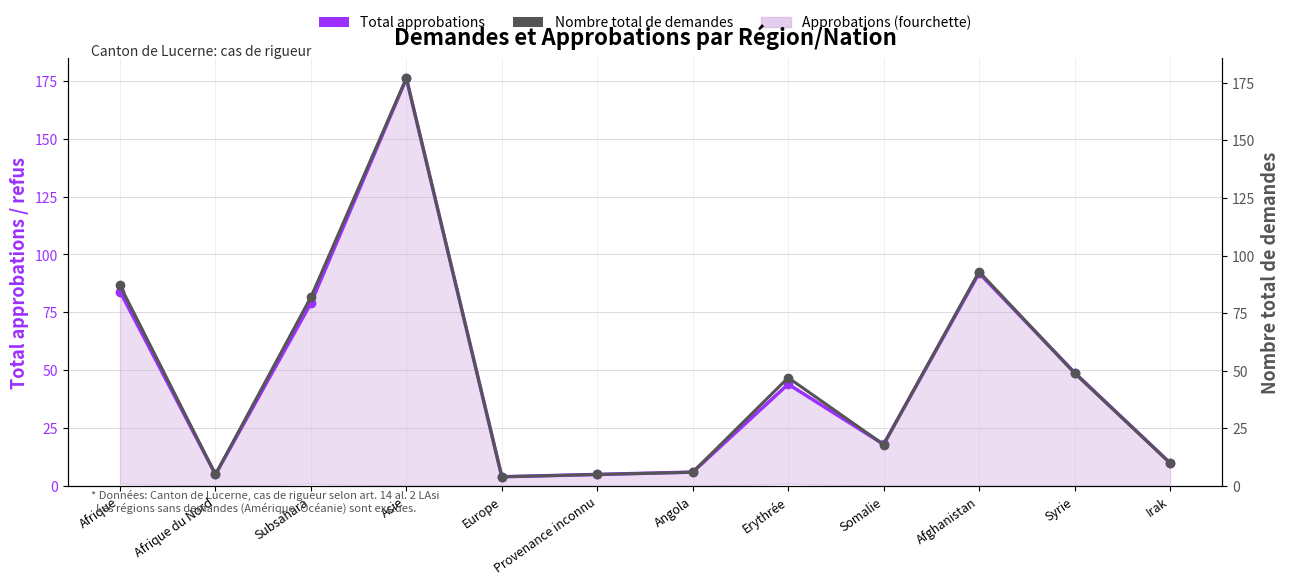

What is the sum of all Nombre total de demandes values?

583